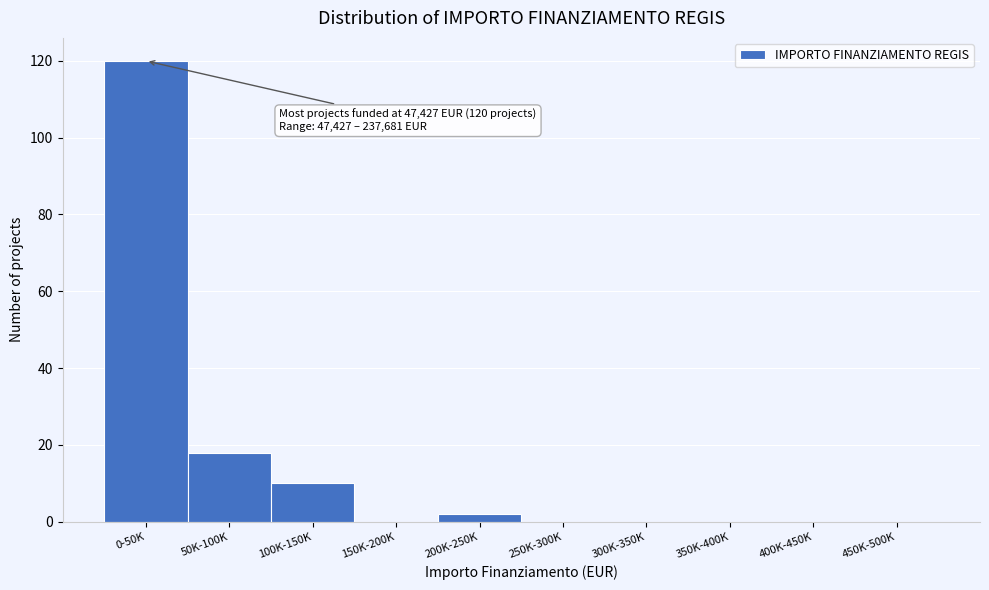

Reading left to right, list all the values displayed in this chart.

0-50K=120	50K-100K=18	100K-150K=10	150K-200K=0	200K-250K=2	250K-300K=0	300K-350K=0	350K-400K=0	400K-450K=0	450K-500K=0